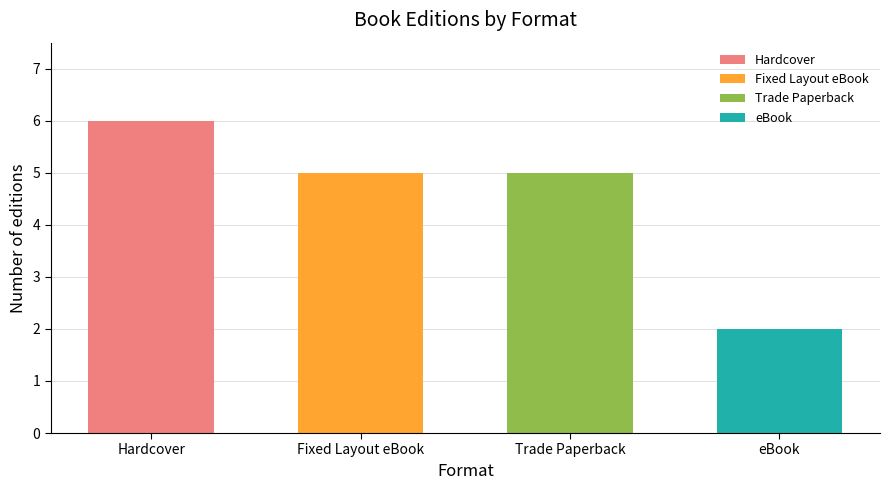

Which label corresponds to the smallest value in the chart?

eBook